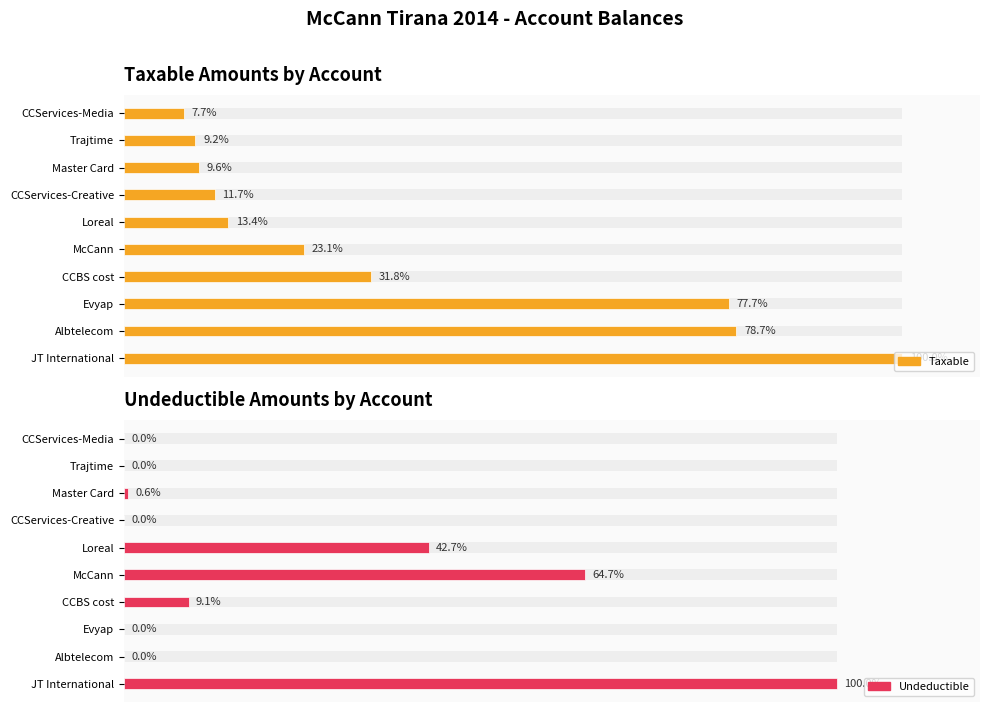

What is the value of the Taxable_fill bar at the 6th from the left?

1991862.2